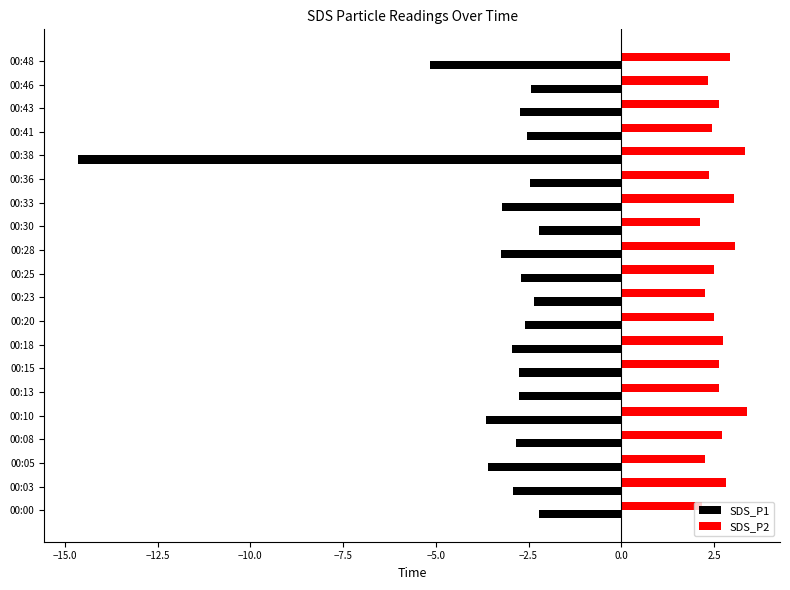

What is the difference between the maximum and minimum values in the SDS_P1 series?

12.4